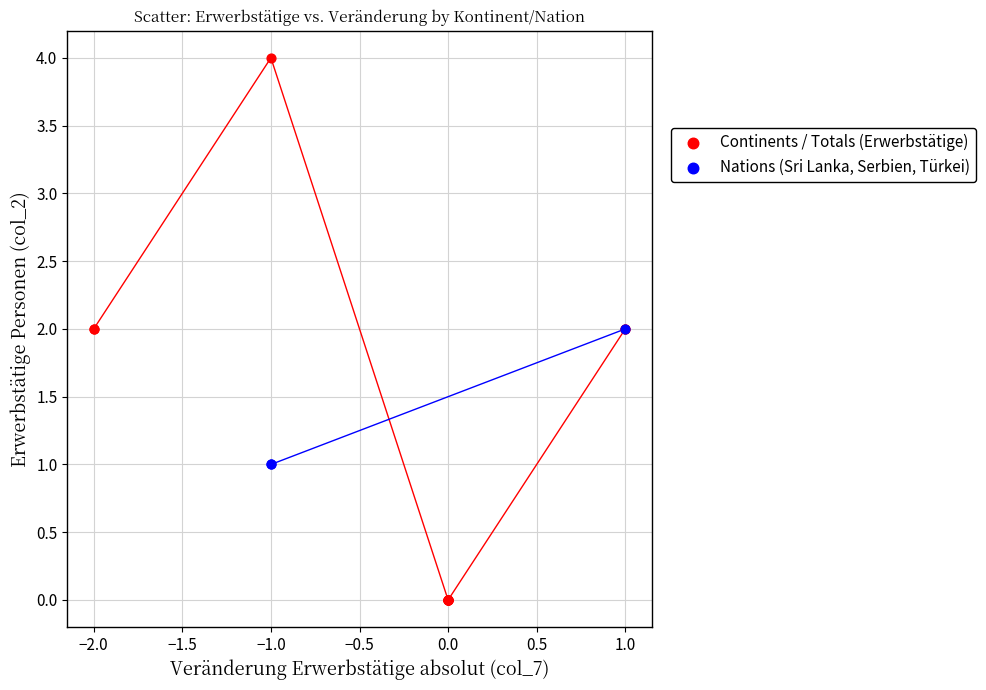

Which series reaches the maximum Y coordinate?

Continents / Totals (Erwerbstätige)